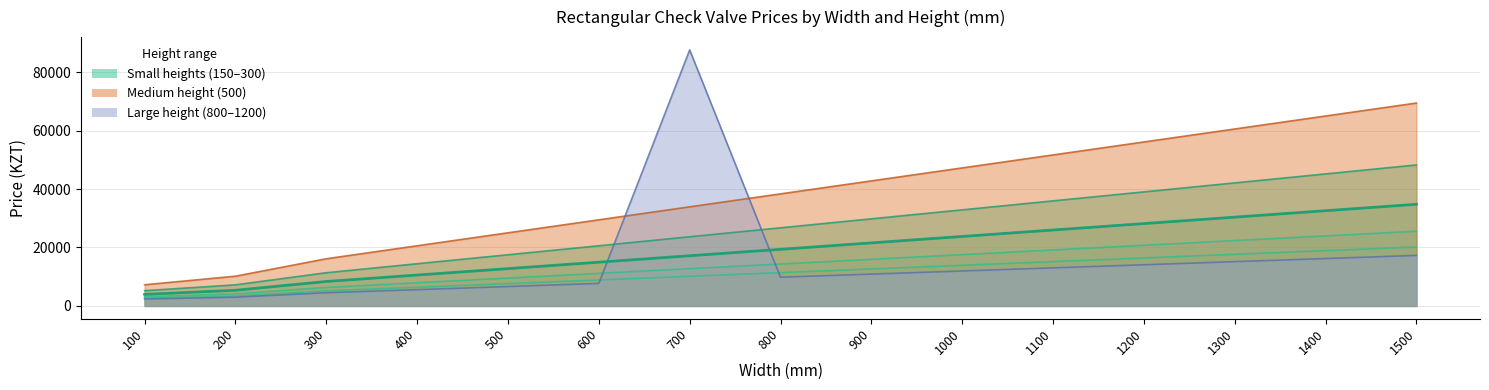

How many categories are shown in the chart?

15